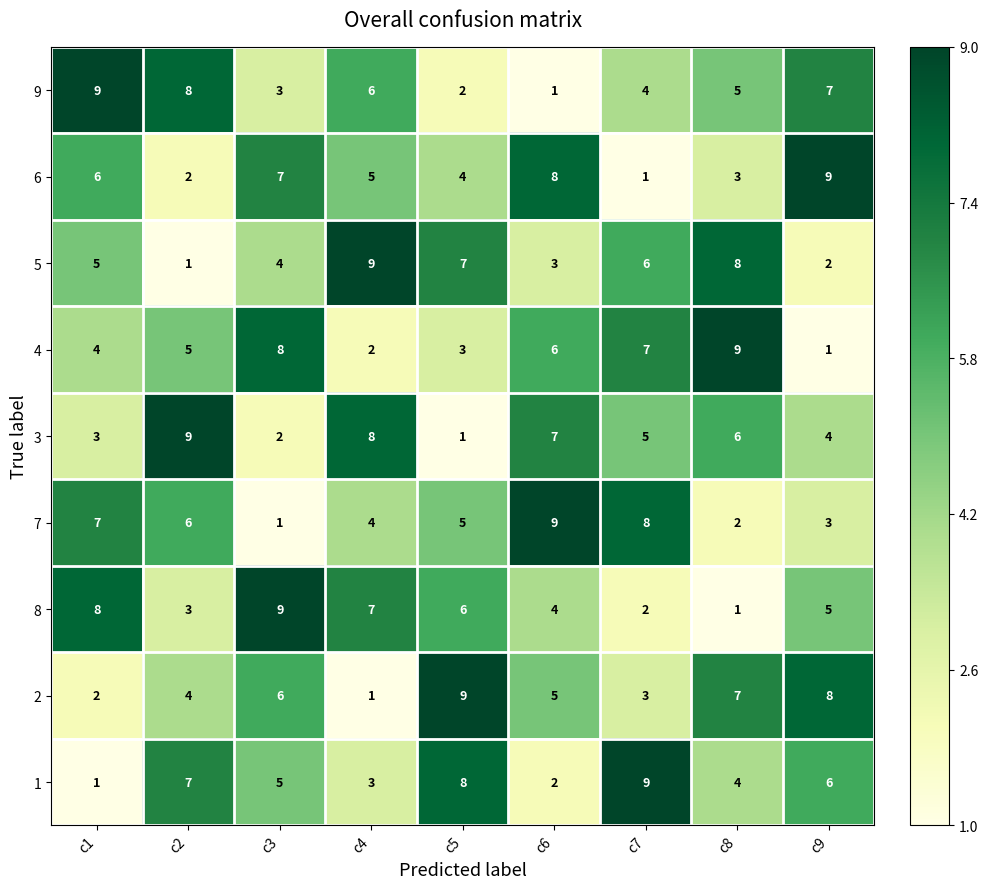

How many 7 values are between 3 and 7?

5